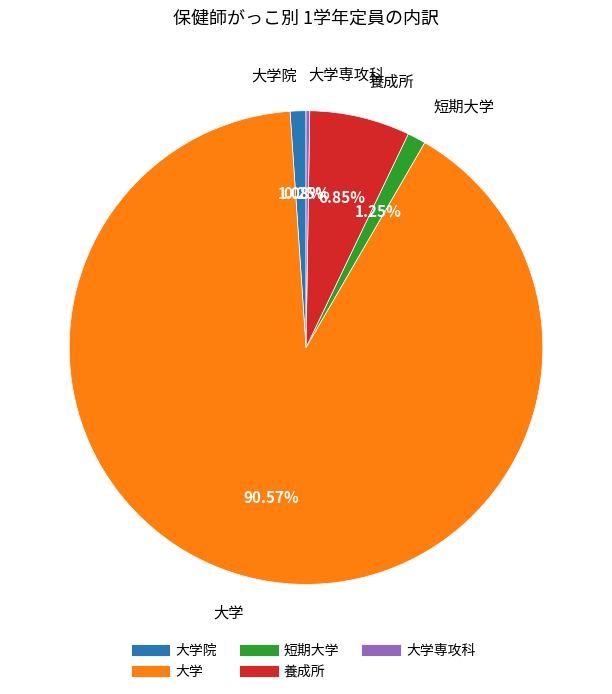

Is there any slice that represents more than half of the pie?

Yes